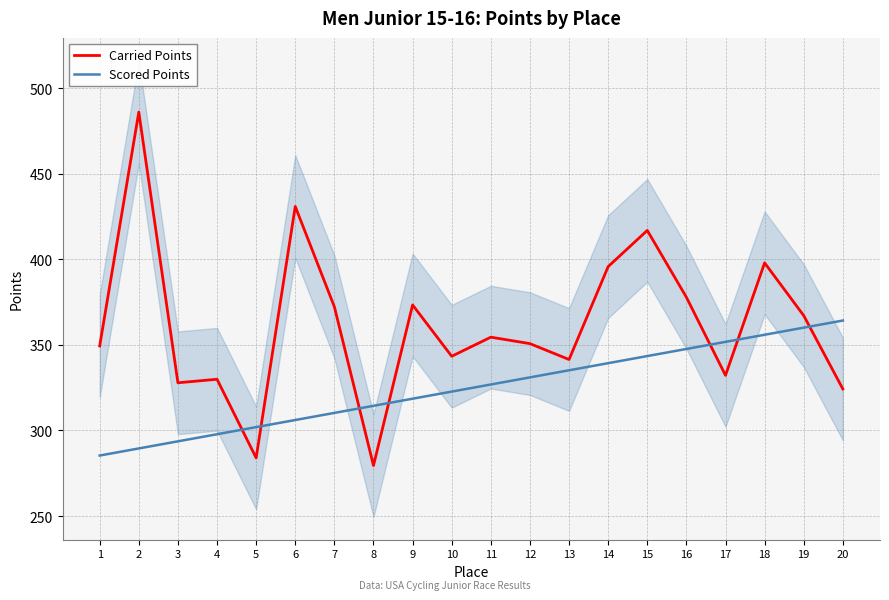

At which label does Scored Points first exceed 326?

11